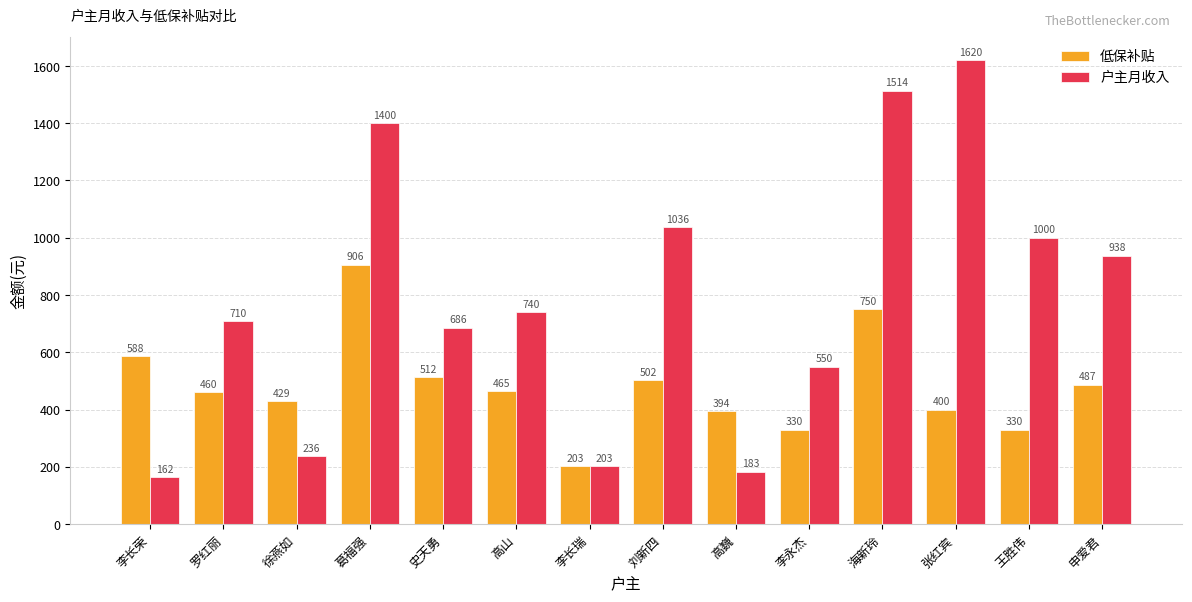

What is the label of the 1st bar from the left?

李长荣